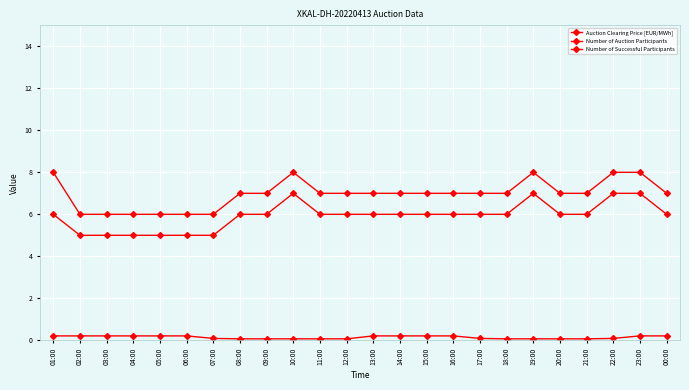

Is it true that Number of Successful Participants equals 7.0 at 19:00?

True